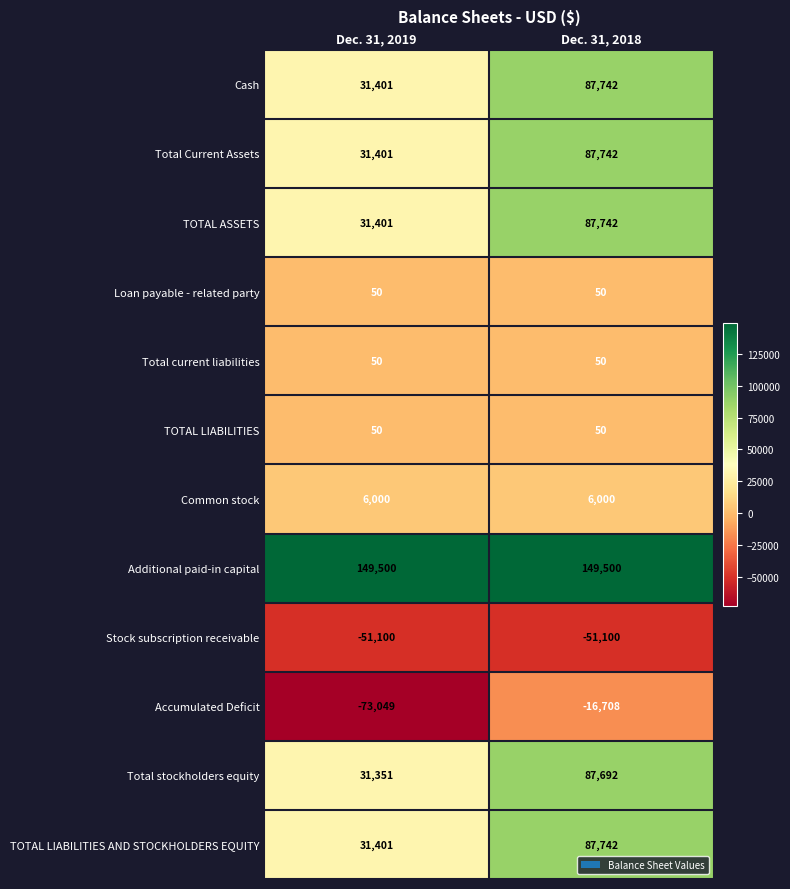

What is the total value across all series at Dec. 31, 2019?

188456